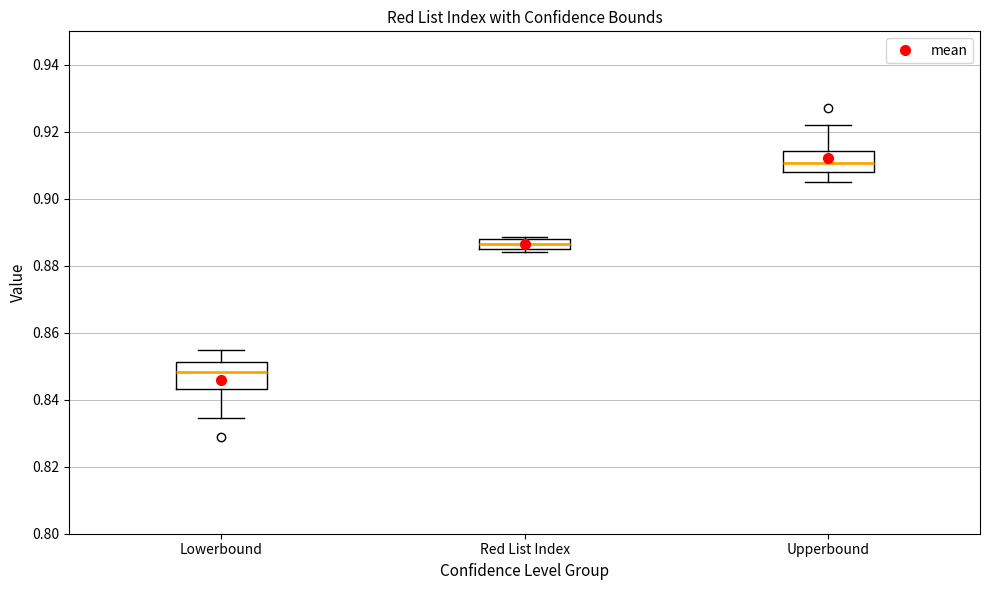

Which box has the highest median line?

Upperbound